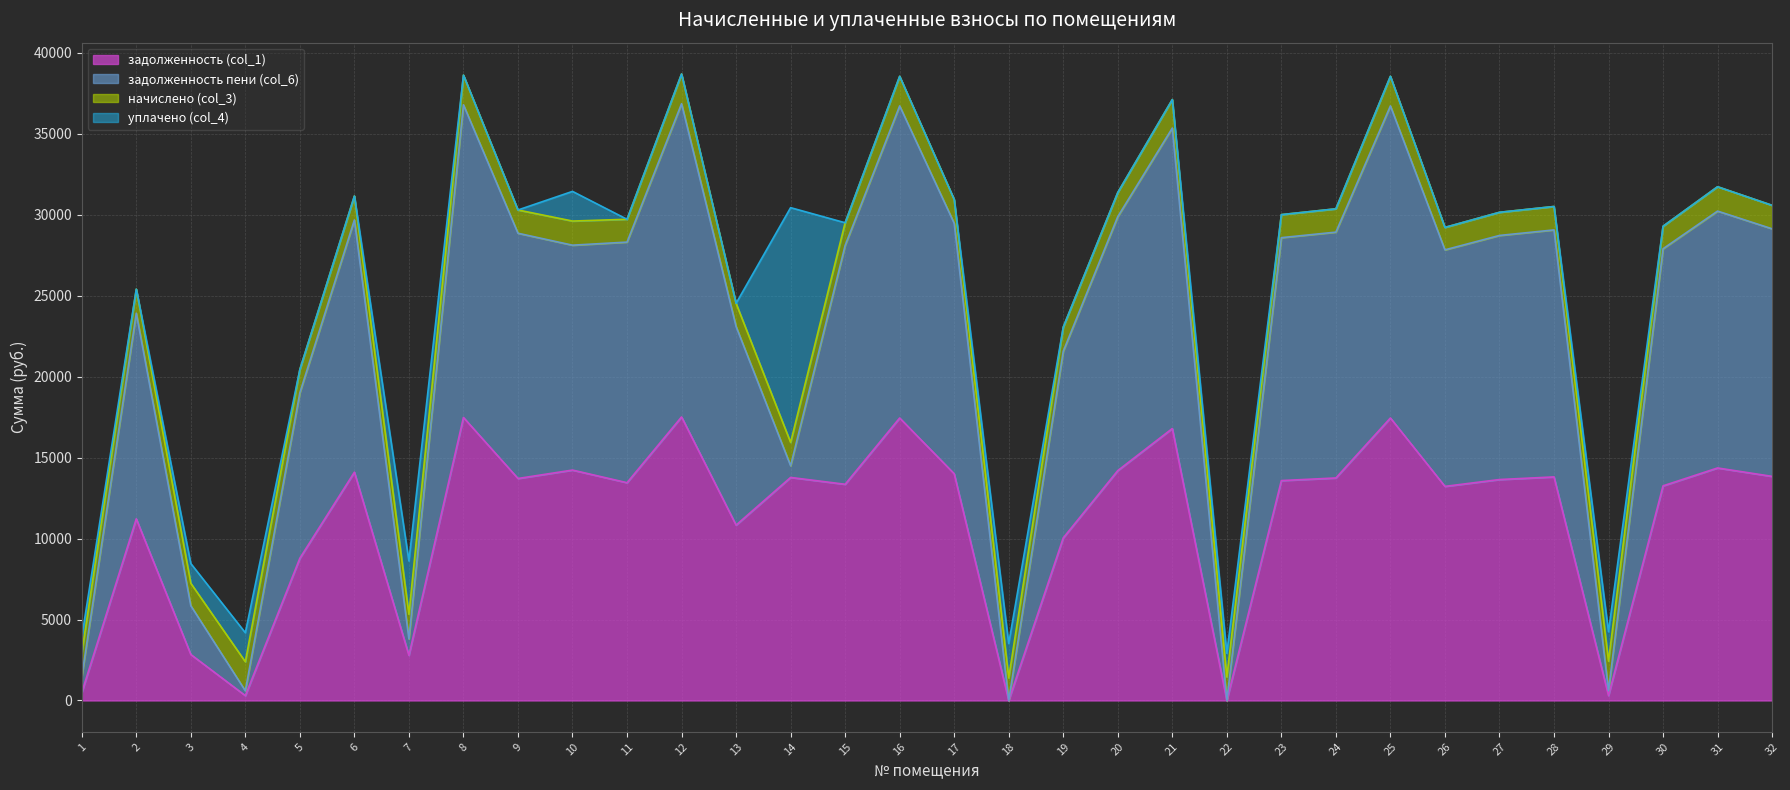

What is the total value across all series at 22?

2914.7